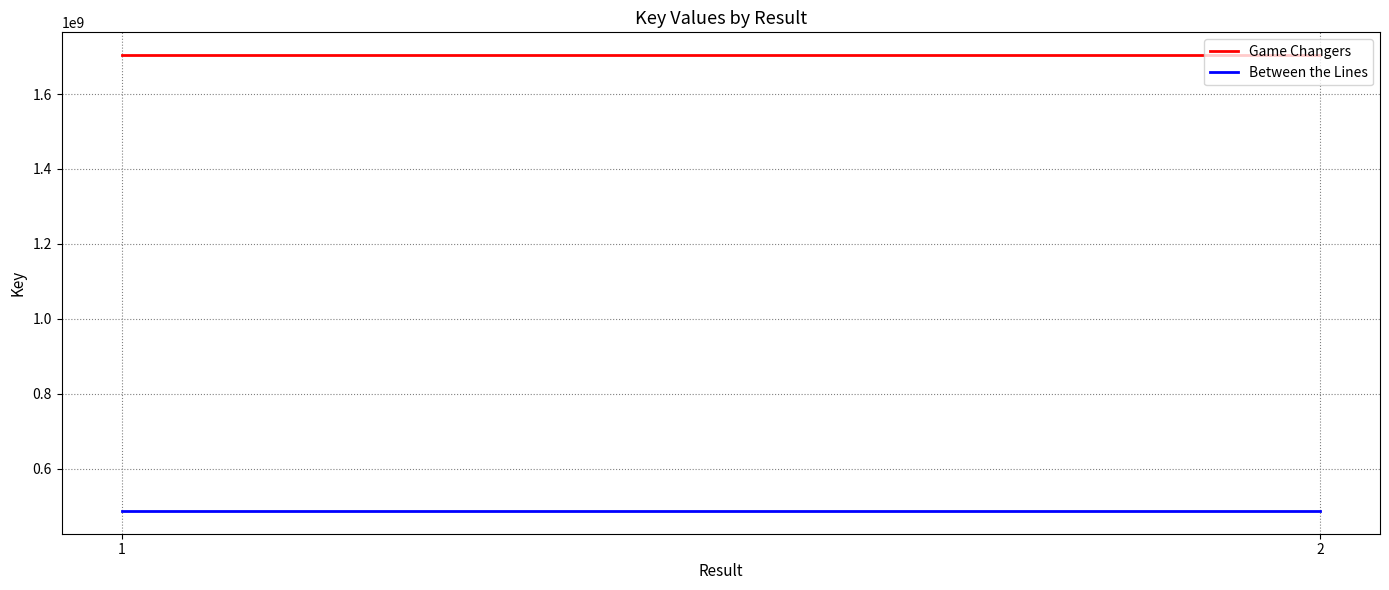

Rank the series by their average value, from highest to lowest.

Game Changers, Between the Lines